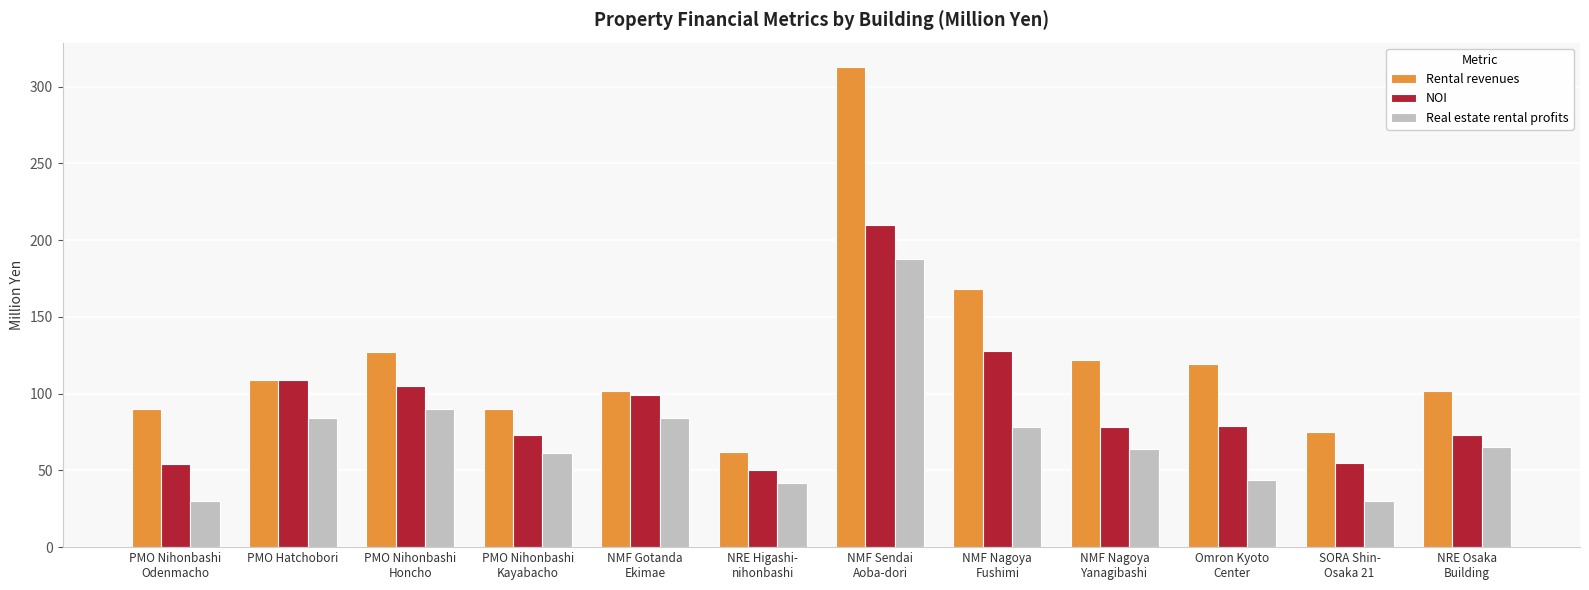

How many series are shown in this chart?

3